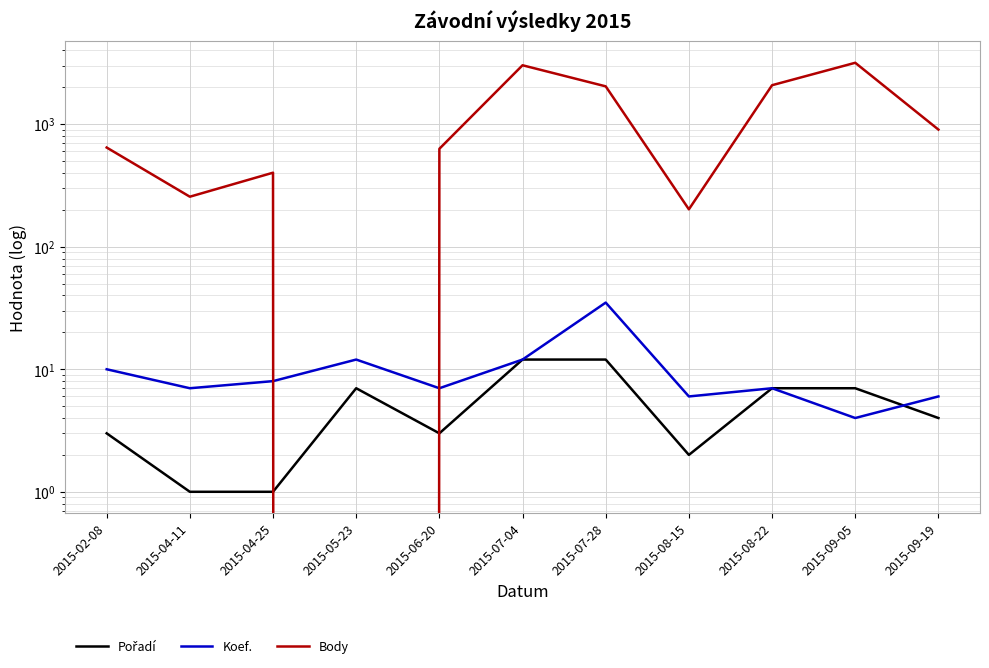

How many lines are shown in the chart?

3